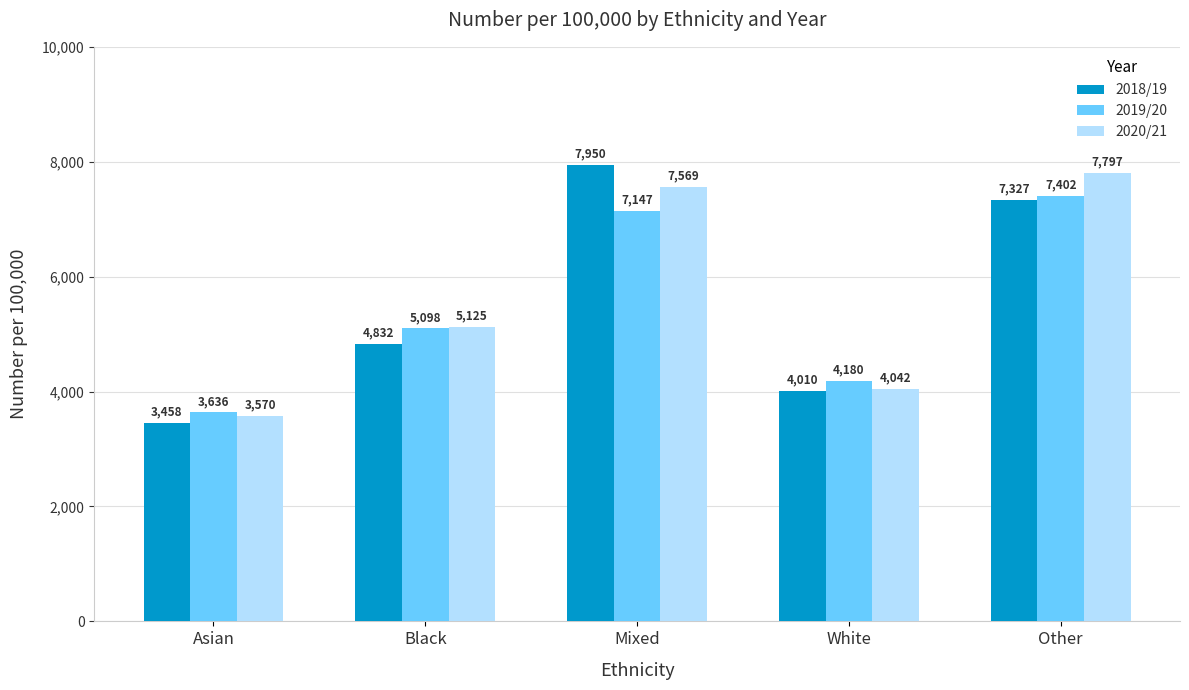

What is the total value across all series at Black?

15055